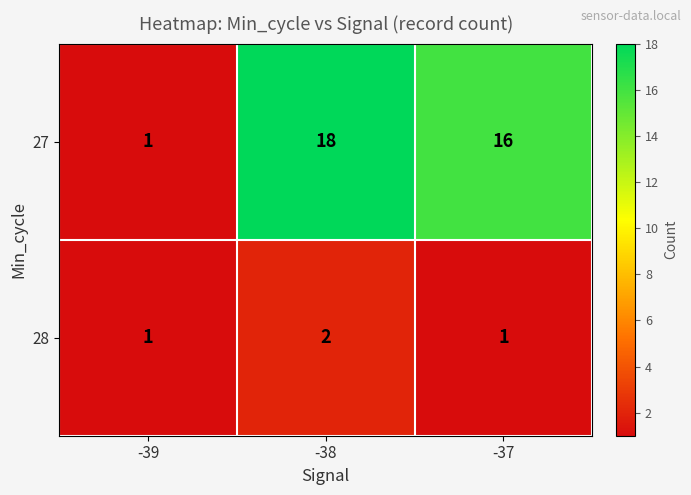

How many data points does each series have?

3